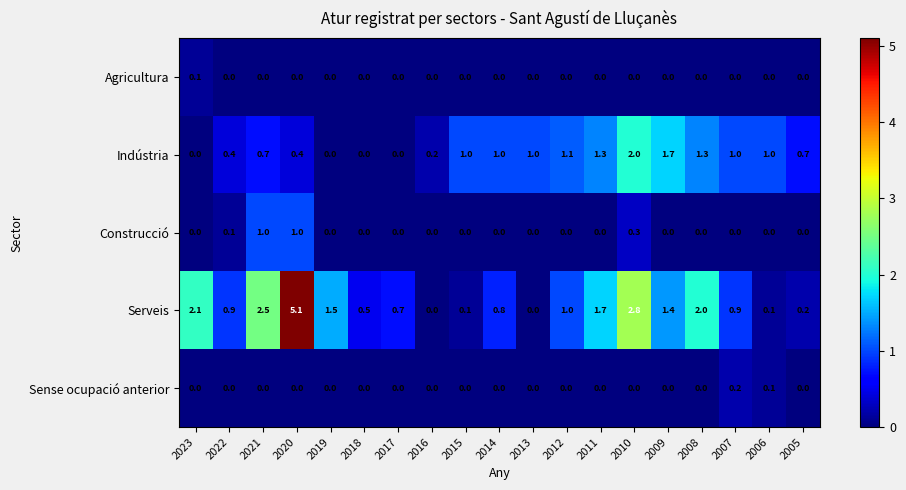

At which category does the chart reach its peak across all series?

2020